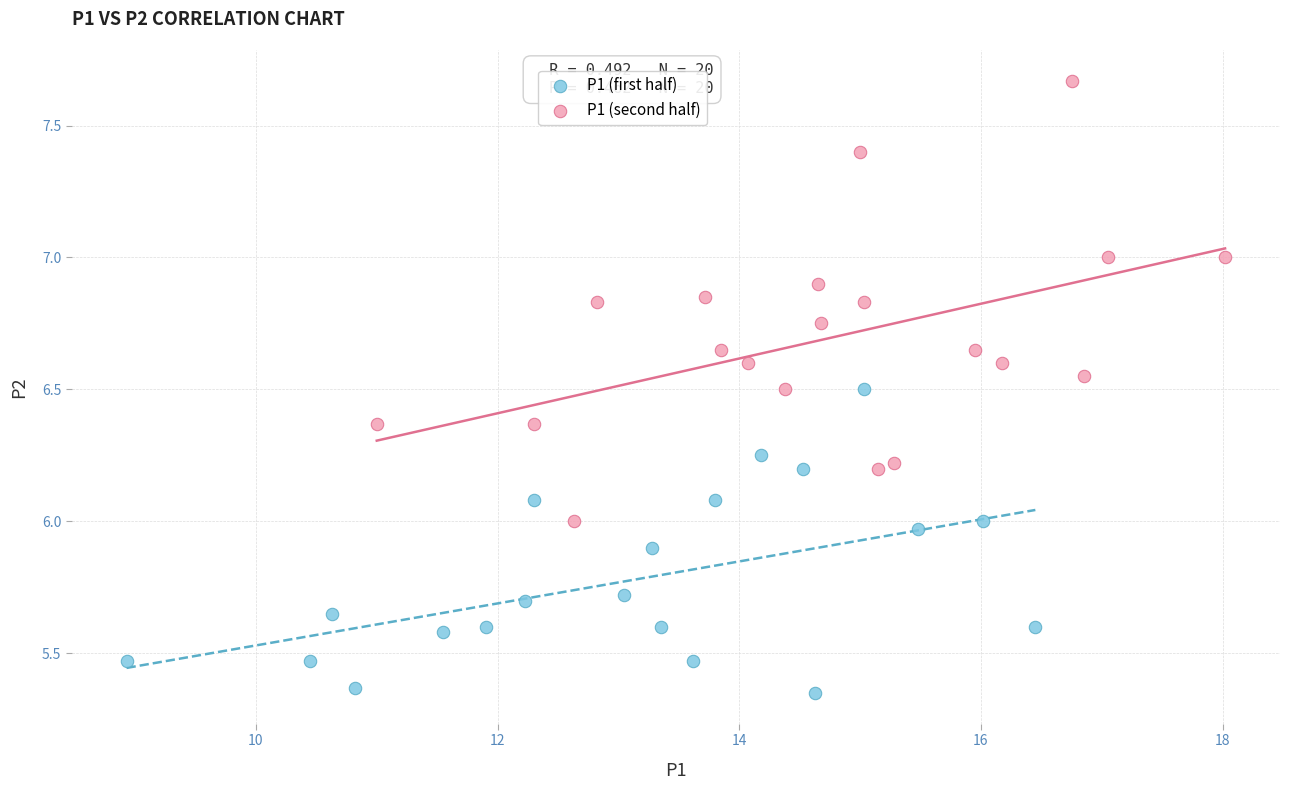

Which series reaches the minimum Y coordinate?

P1 (first half)